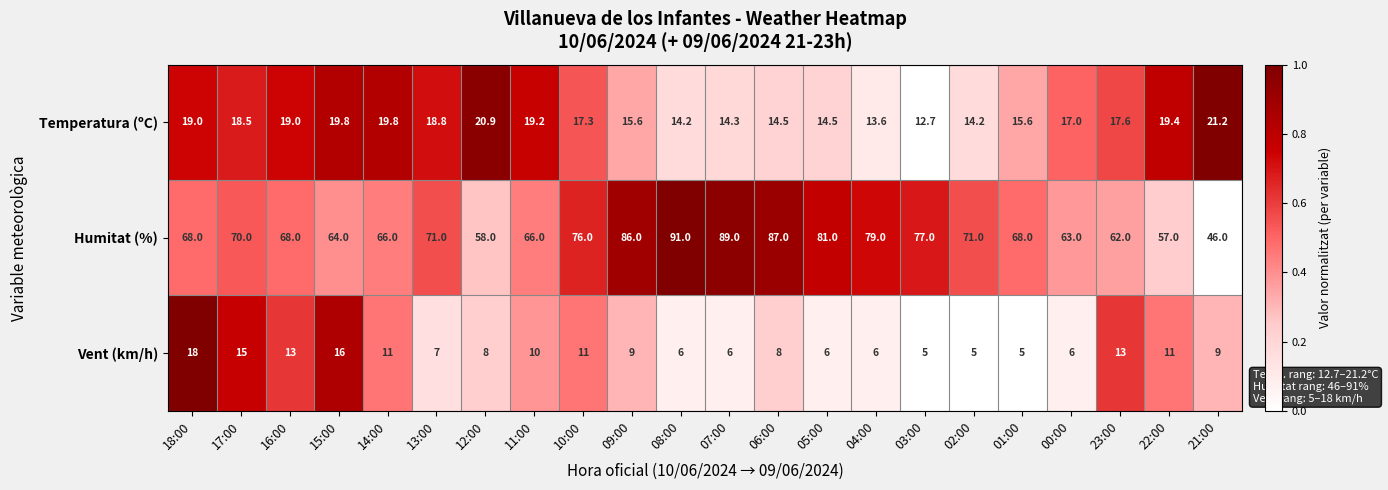

Count the number of categories in the chart.

22